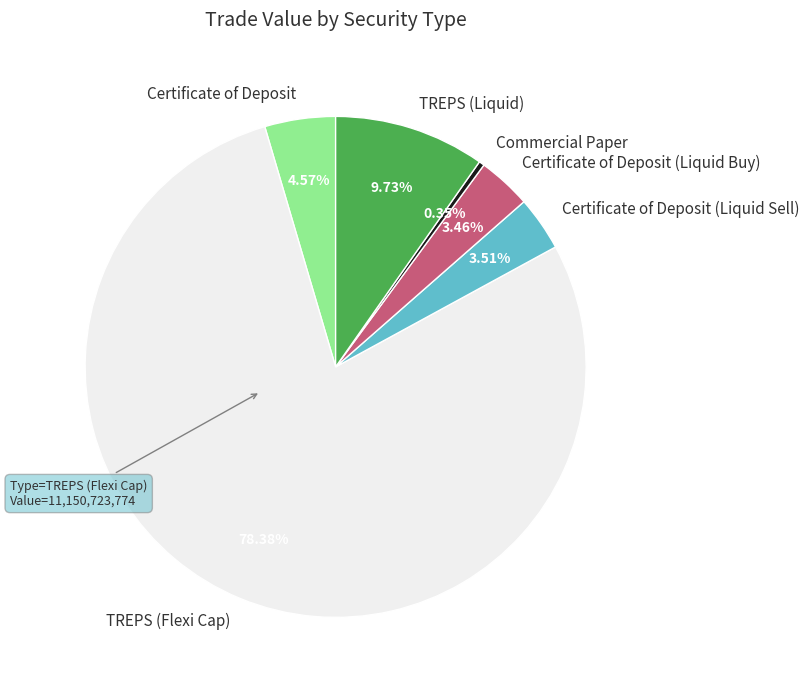

Between Certificate of Deposit (Liquid Sell) and Certificate of Deposit, which is larger?

Certificate of Deposit